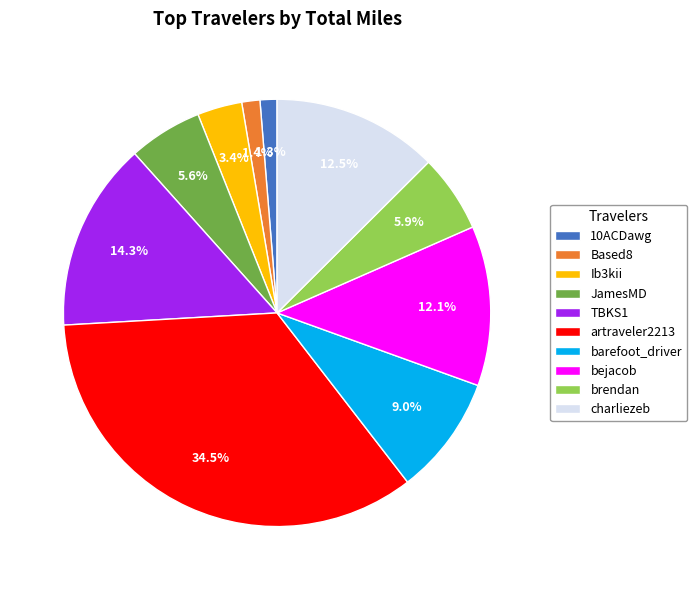

How many segments does this pie chart have?

10